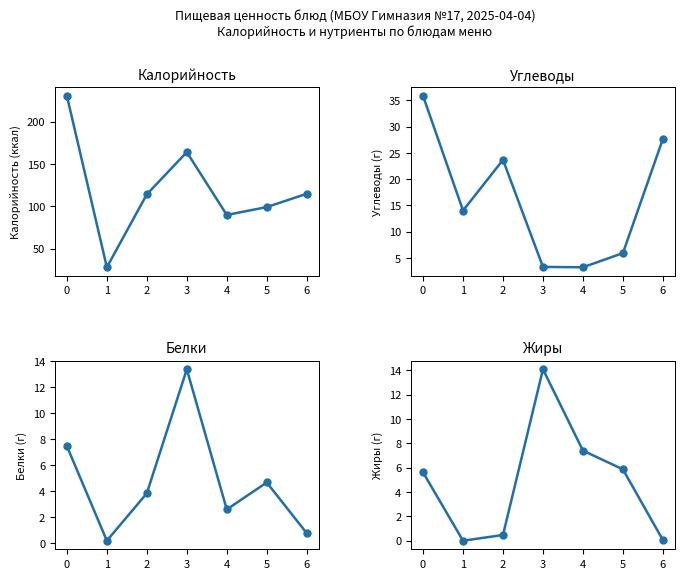

List the series in order of their peak value, highest first.

Калорийность, Углеводы, Жиры, Белки